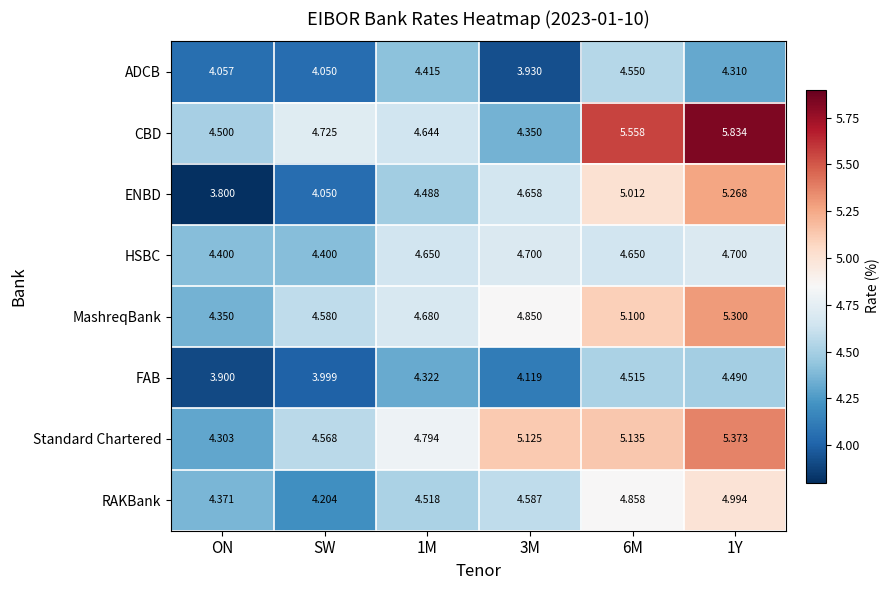

Rank the series at 6M from lowest to highest value.

FAB, ADCB, HSBC, RAKBank, ENBD, MashreqBank, Standard Chartered, CBD